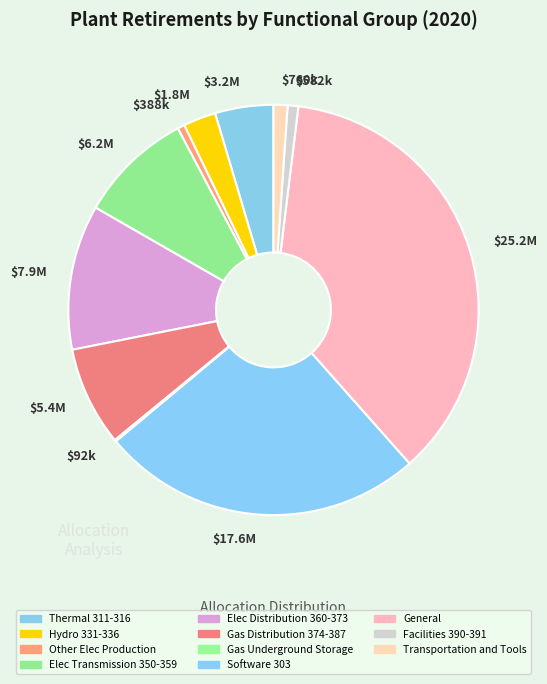

Which category has the biggest portion of the pie?

$25.2M